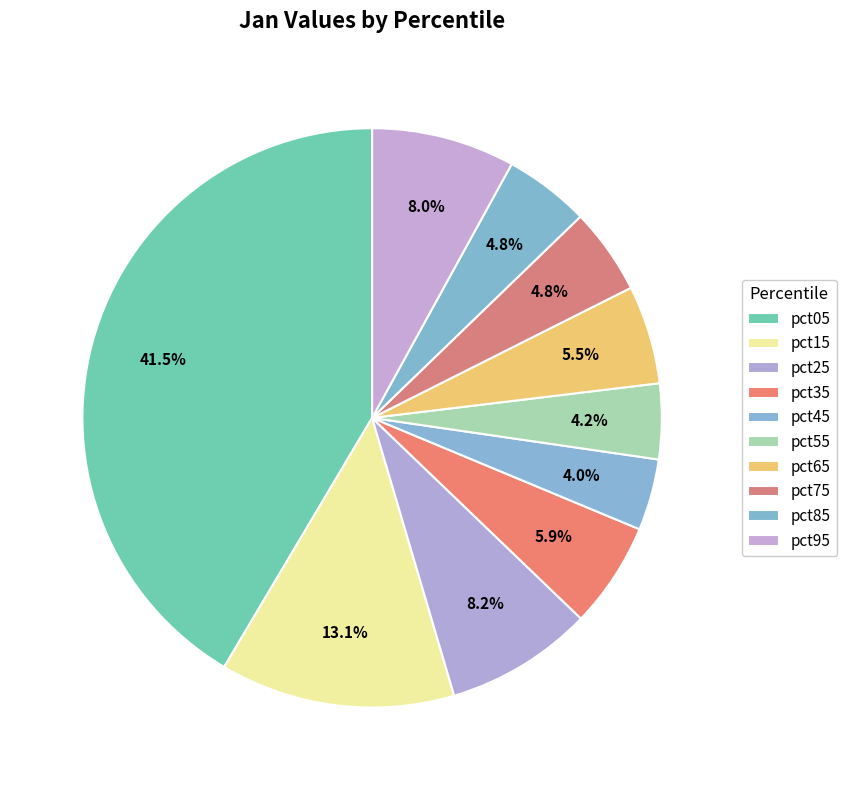

What is the change in value from pct25 to pct85?

-0.4